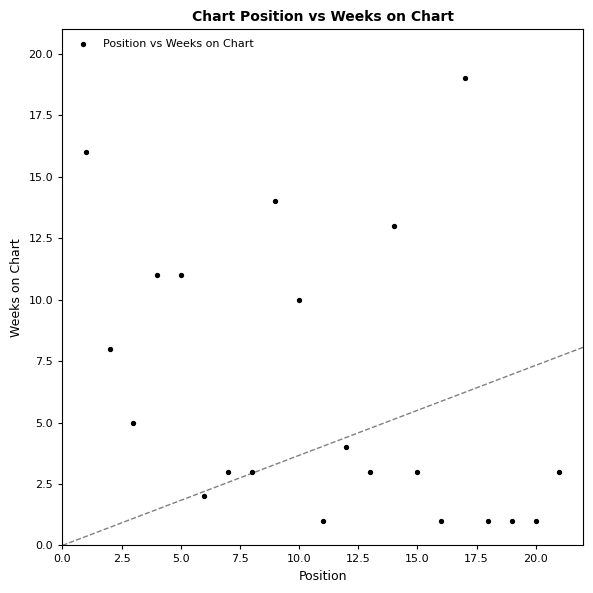

What is the range of Y values (max minus min)?

18